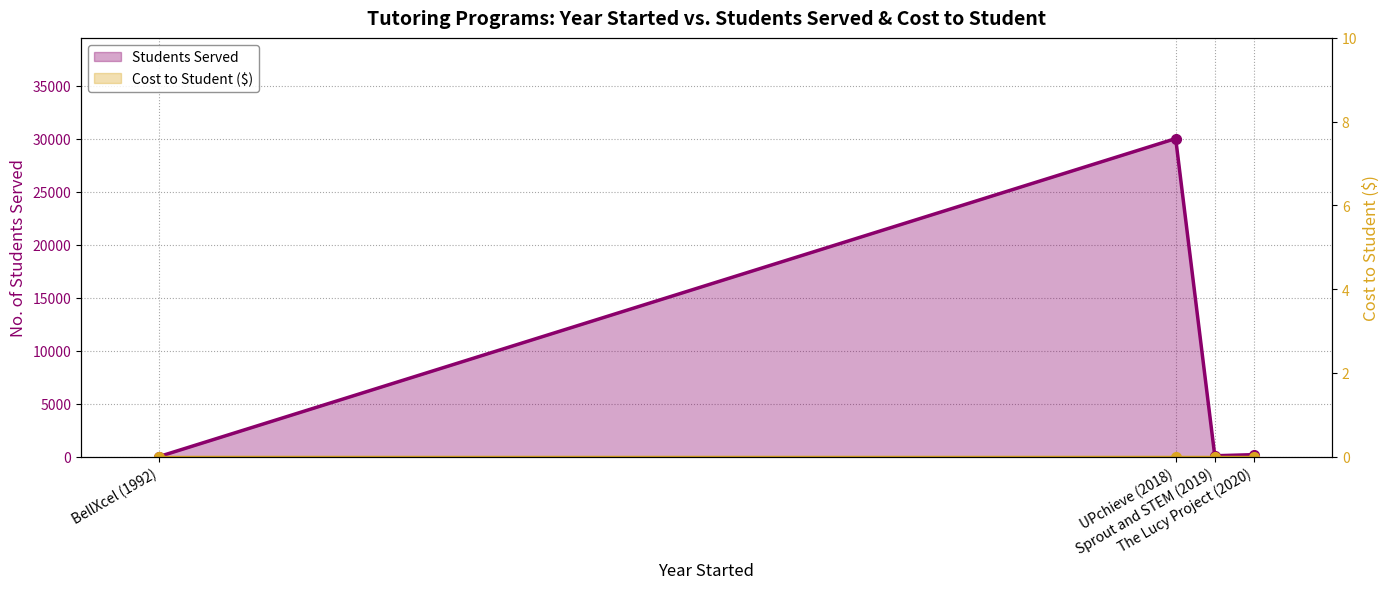

True or false: Cost to Student ($) and Students Served intersect in this chart.

False